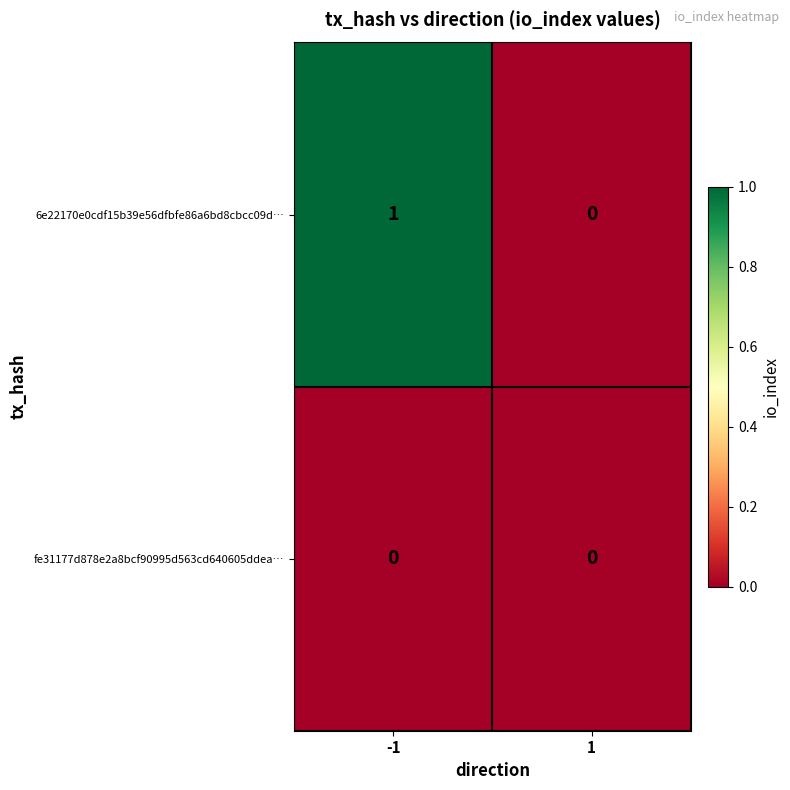

Which series changed the most between -1 and 1?

6e22170e0cdf15b39e56dfbfe86a6bd8cbcc09d…